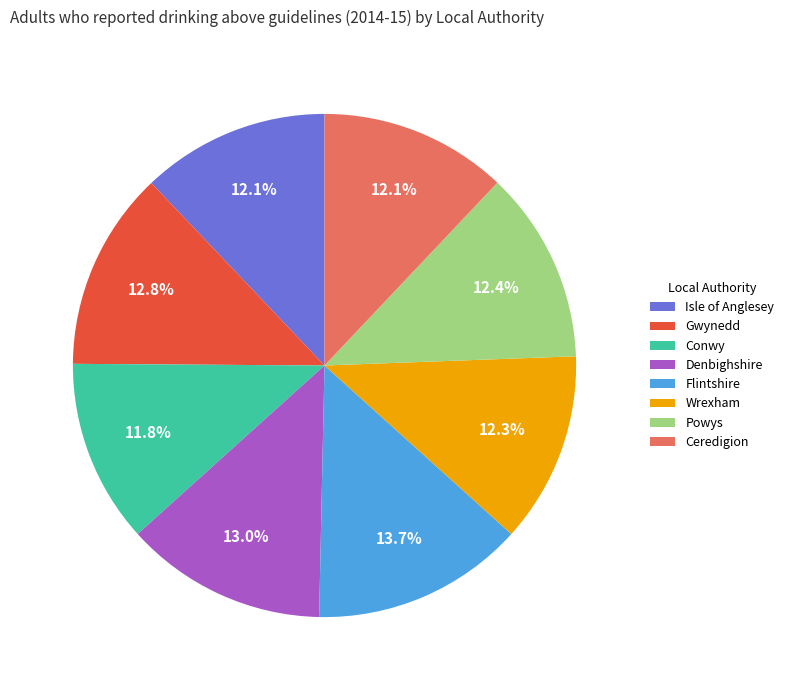

Which has a higher value, Conwy or Denbighshire?

Denbighshire